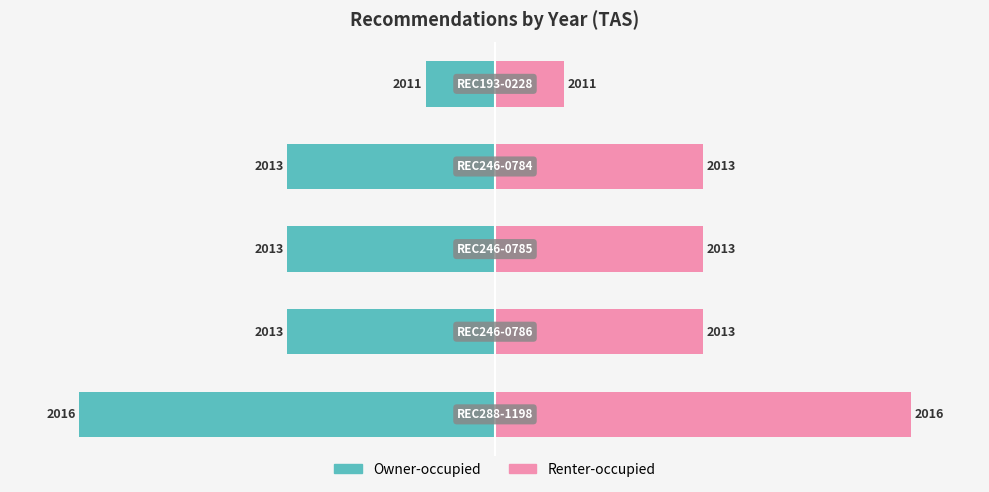

What is the value of the Owner-occupied bar at the 2nd from the left?

-3